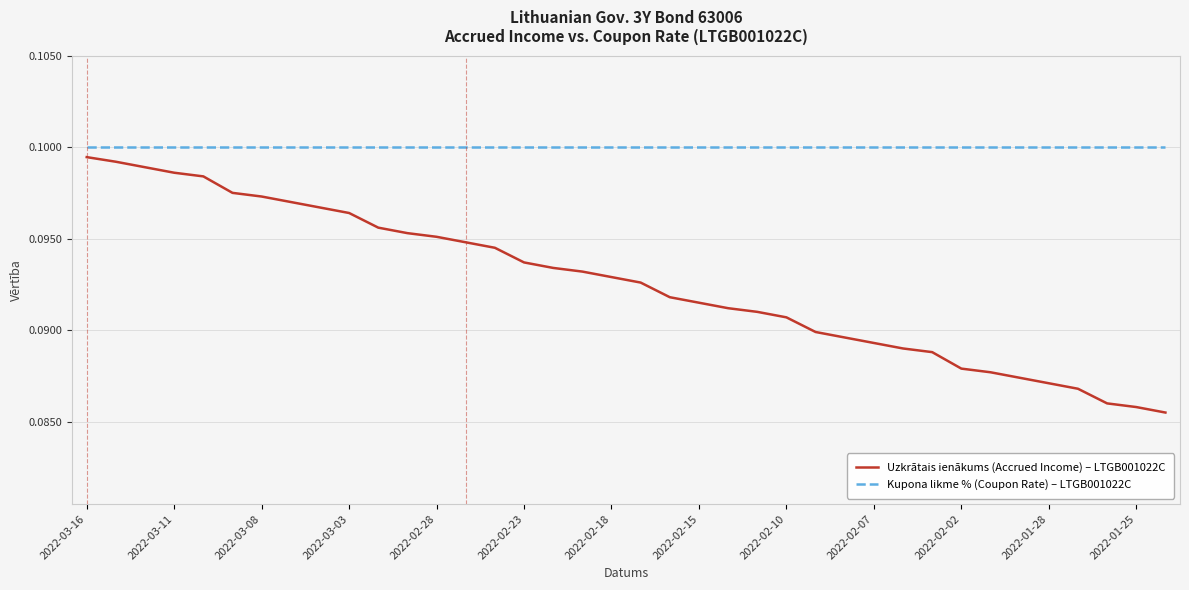

Which series has the widest spread of values?

Uzkrātais ienākums (Accrued Income) – LTGB001022C